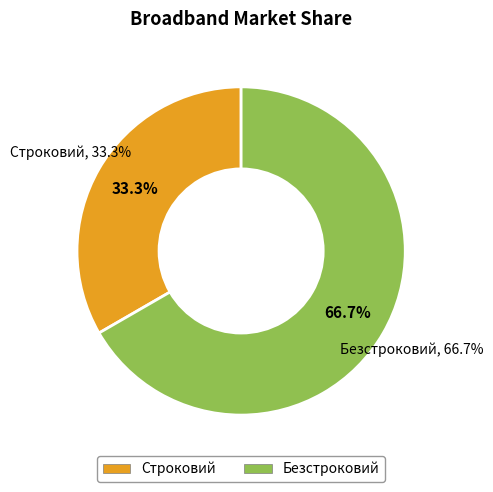

Which category has the biggest portion of the pie?

Безстроковий